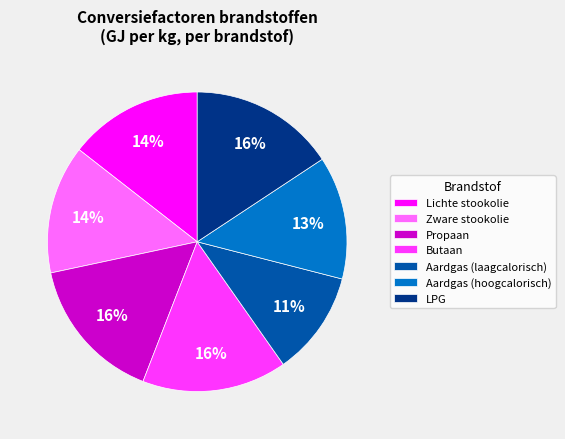

Does any single category account for the majority?

No